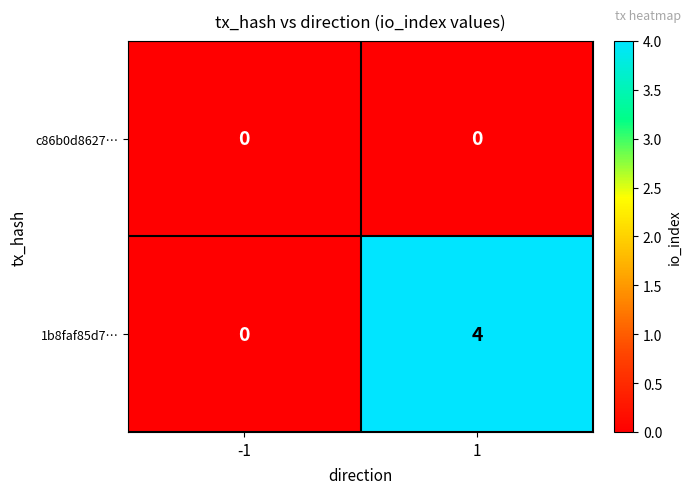

Count the number of categories in the chart.

2